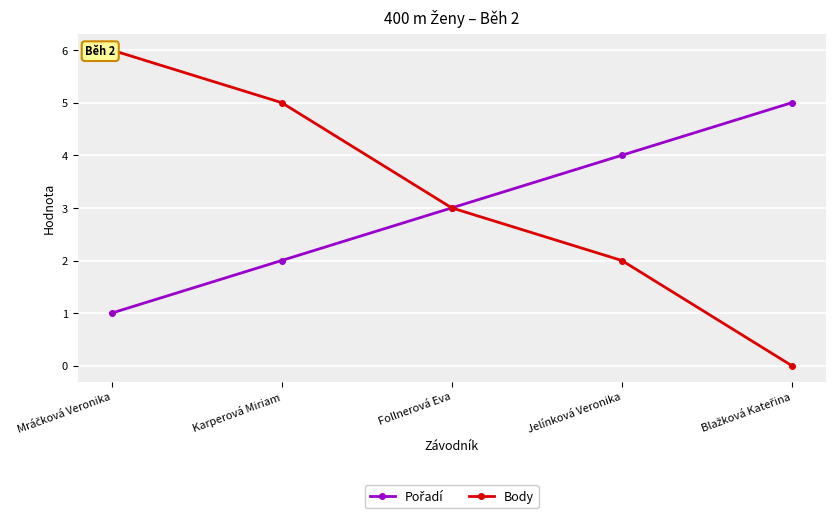

Which series has the largest range (max minus min)?

Body